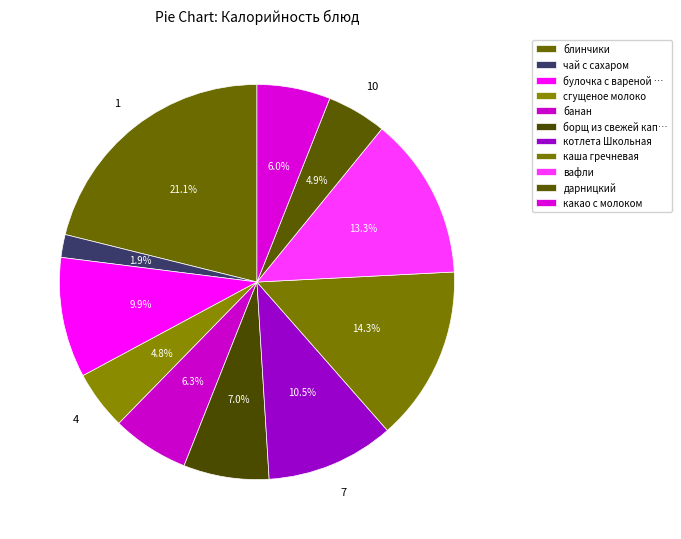

How many slices are in this pie chart?

11